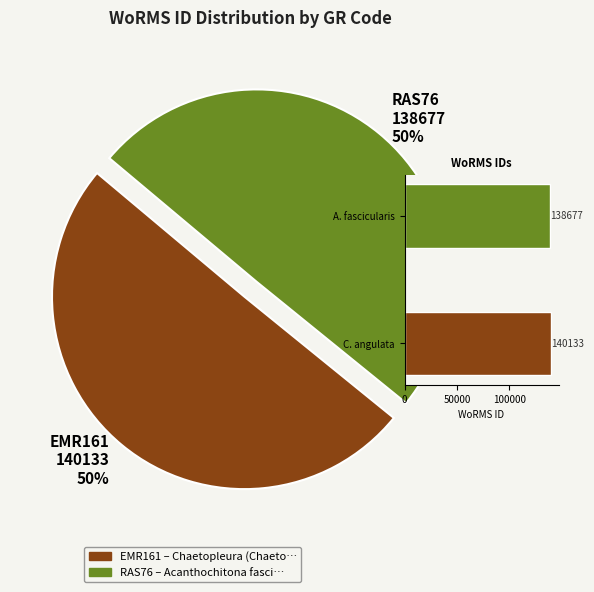

What is the smallest slice in the pie chart?

RAS76